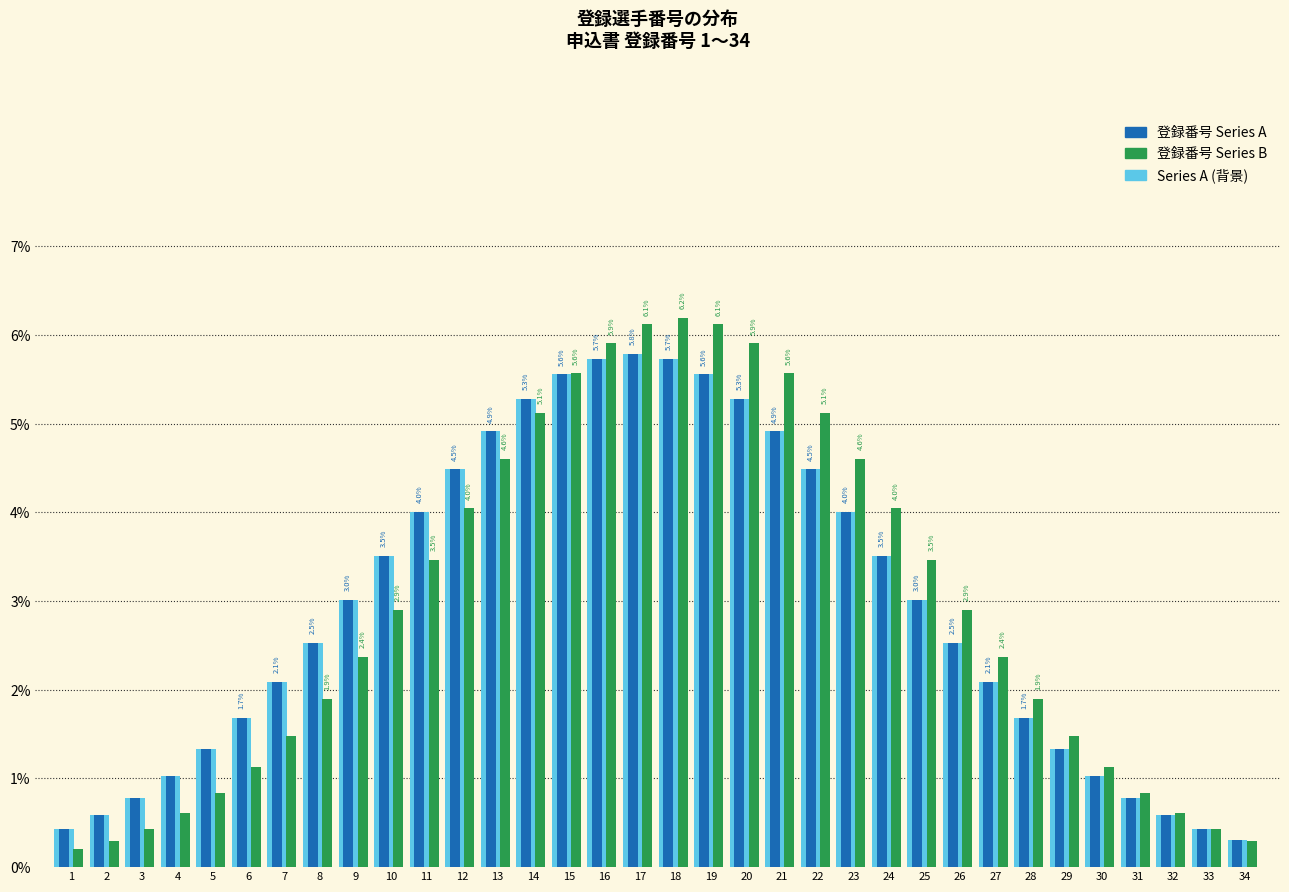

What is the difference between the highest and lowest values at 17?

0.3